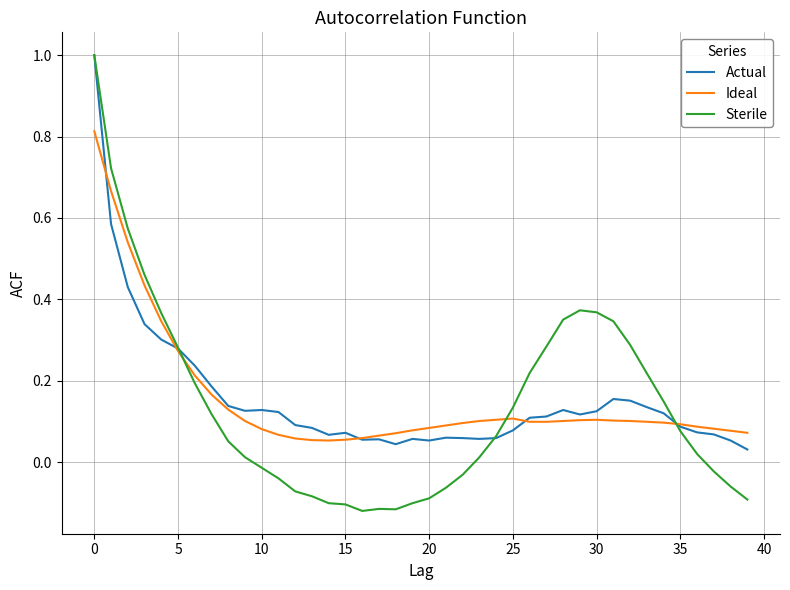

Which series has the largest range (max minus min)?

Sterile